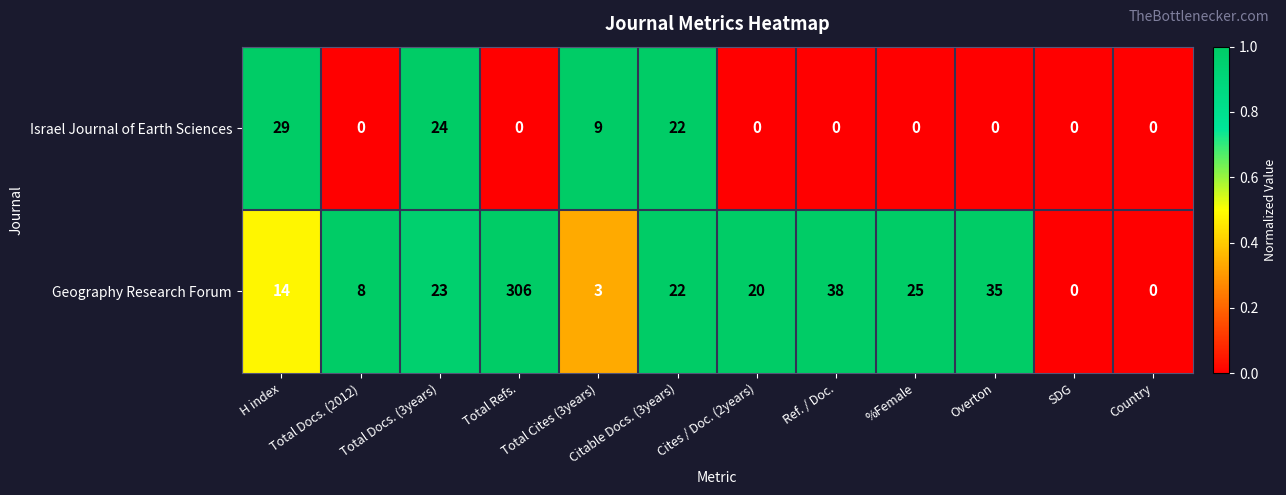

Rank the series by their average value, from lowest to highest.

Israel Journal of Earth Sciences, Geography Research Forum